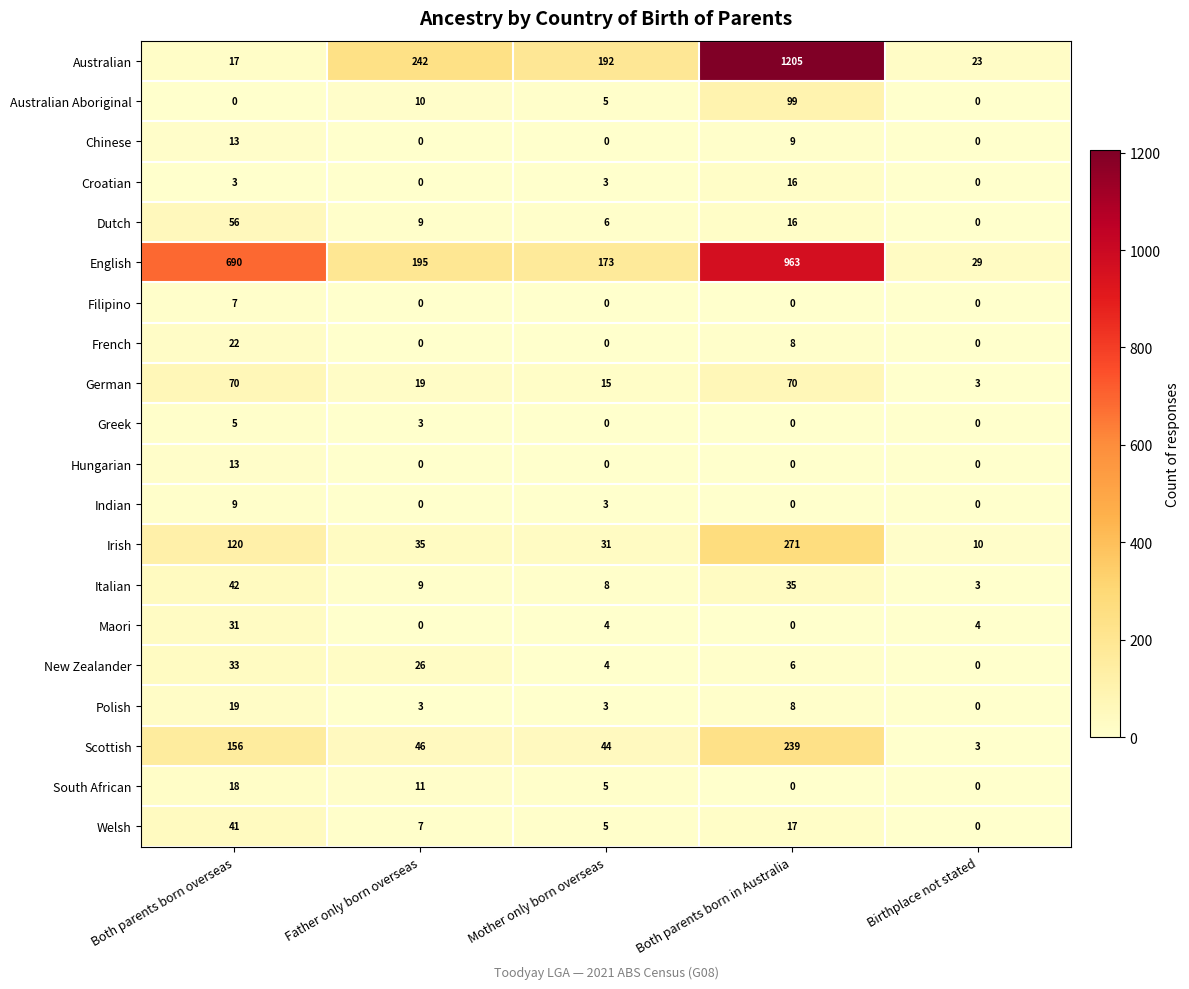

What is the difference between the highest and lowest values at Father only born overseas?

242